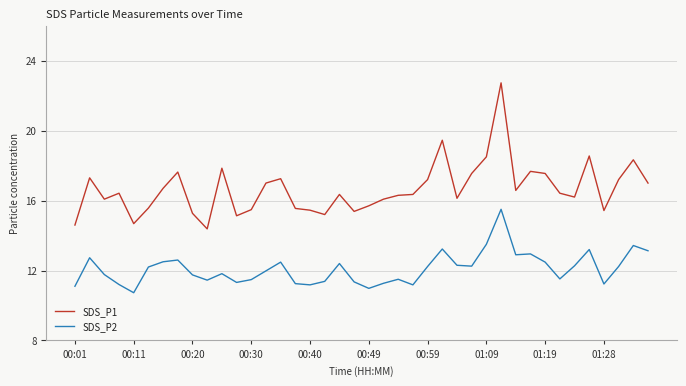

True or false: SDS_P1 and SDS_P2 intersect in this chart.

False